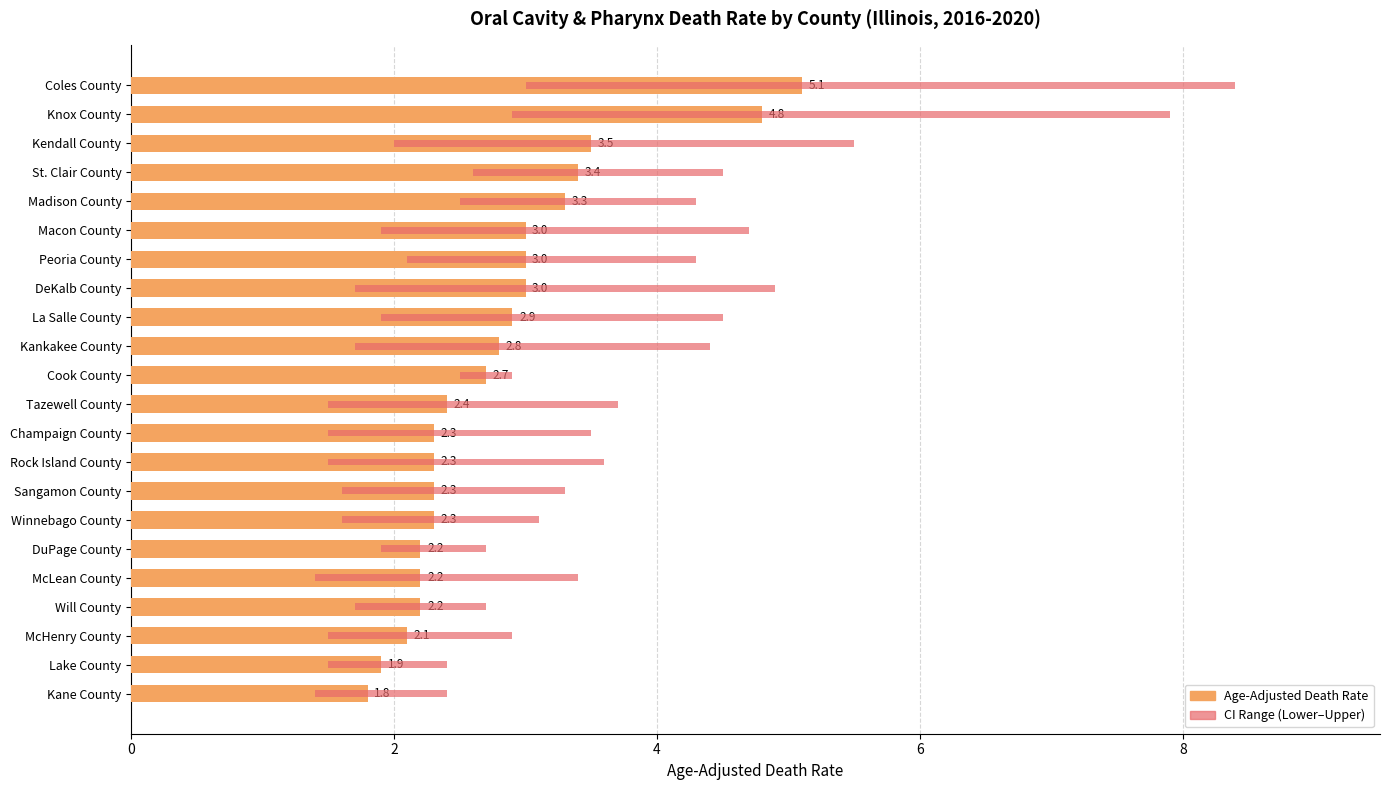

Reading right to left, extract all data points from this chart.

5.1	4.8	3.5	3.4	3.3	3.0	3.0	3.0	2.9	2.8	2.7	2.4	2.3	2.3	2.3	2.3	2.2	2.2	2.2	2.1	1.9	1.8